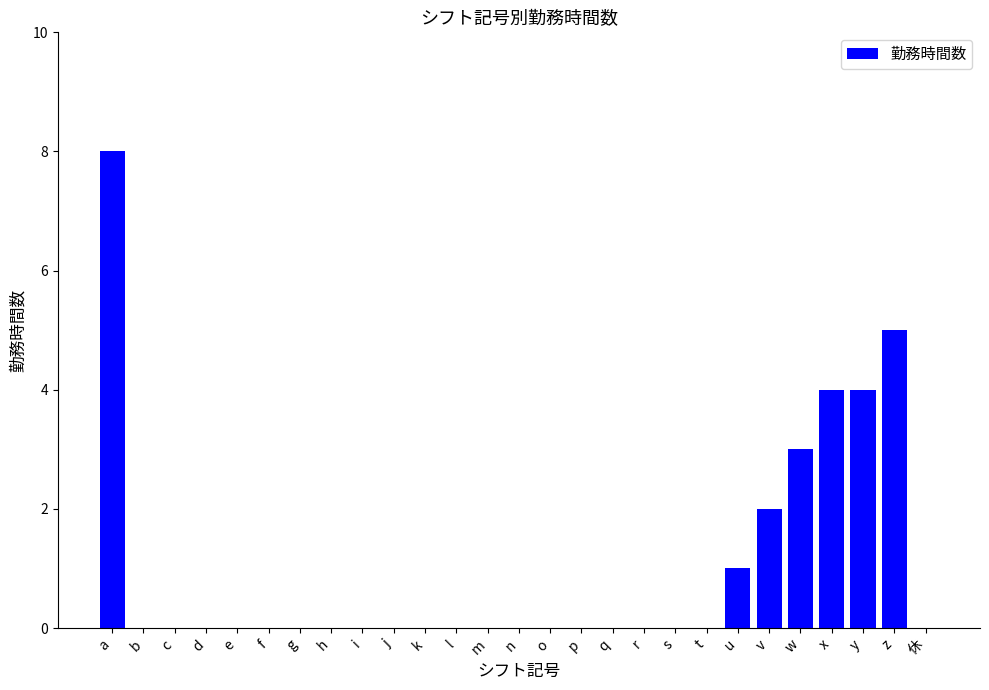

What is the change in value from g to u?

+1